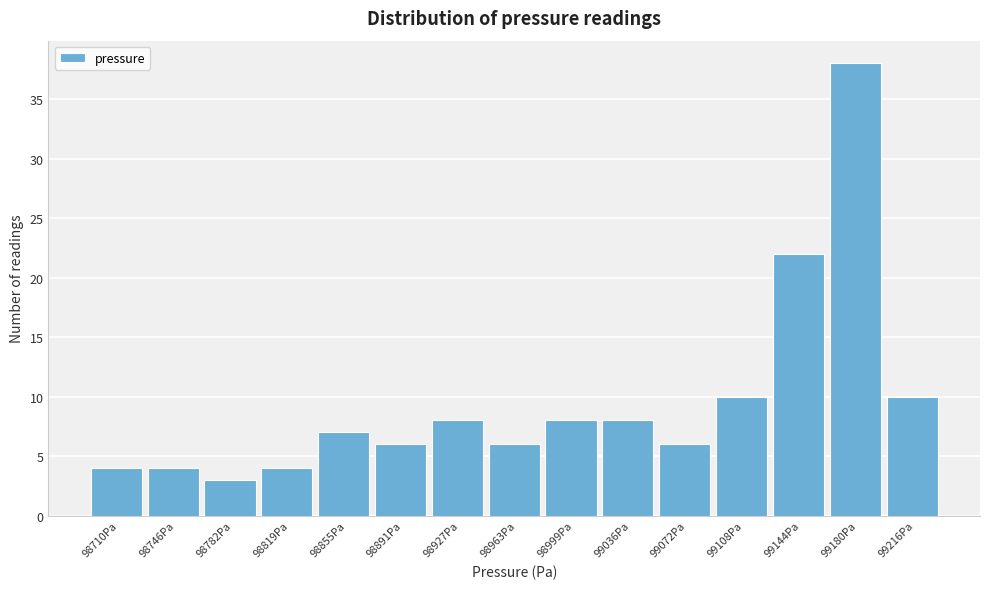

Reading left to right, what are all the values shown in this chart?

98710Pa=4	98746Pa=4	98782Pa=3	98819Pa=4	98855Pa=7	98891Pa=6	98927Pa=8	98963Pa=6	98999Pa=8	99036Pa=8	99072Pa=6	99108Pa=10	99144Pa=22	99180Pa=38	99216Pa=10